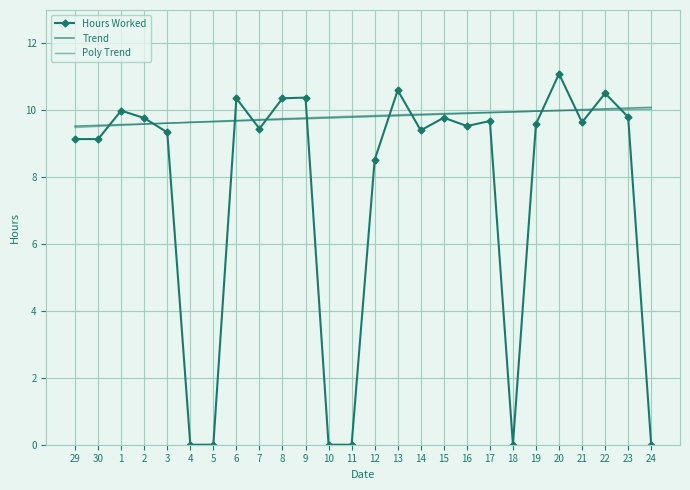

Is the value of Trend at 16 greater than the value of Poly Trend at 23?

No